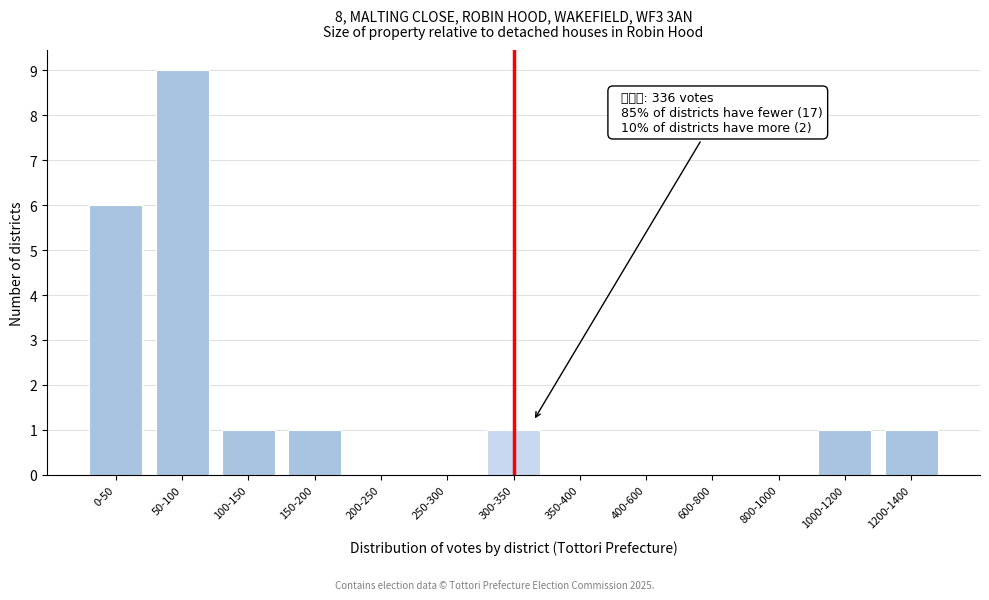

Reading left to right, list all the values displayed in this chart.

0-50=6	50-100=9	100-150=1	150-200=1	200-250=0	250-300=0	300-350=1	350-400=0	400-600=0	600-800=0	800-1000=0	1000-1200=1	1200-1400=1